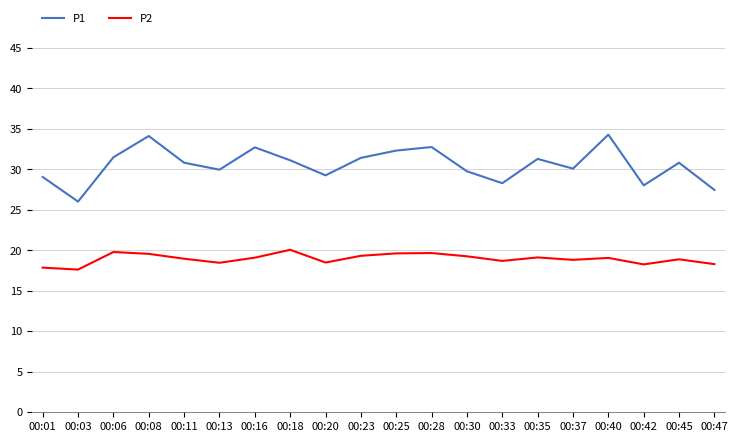

Which series changed the most between 00:18 and 00:42?

P1